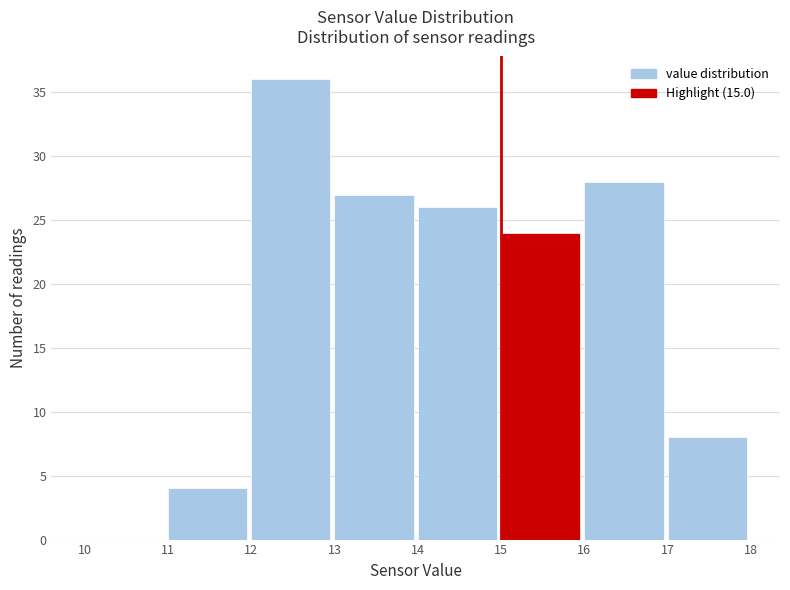

Reading left to right, list every bar in this chart as the range it spans on the x-axis followed by its height. The values are not printed on the chart, so give them approximately, as read against the axis.

10 to 11: 0
11 to 12: 4
12 to 13: 36
13 to 14: 27
14 to 15: 26
15 to 16: 24
16 to 17: 28
17 to 18: 8